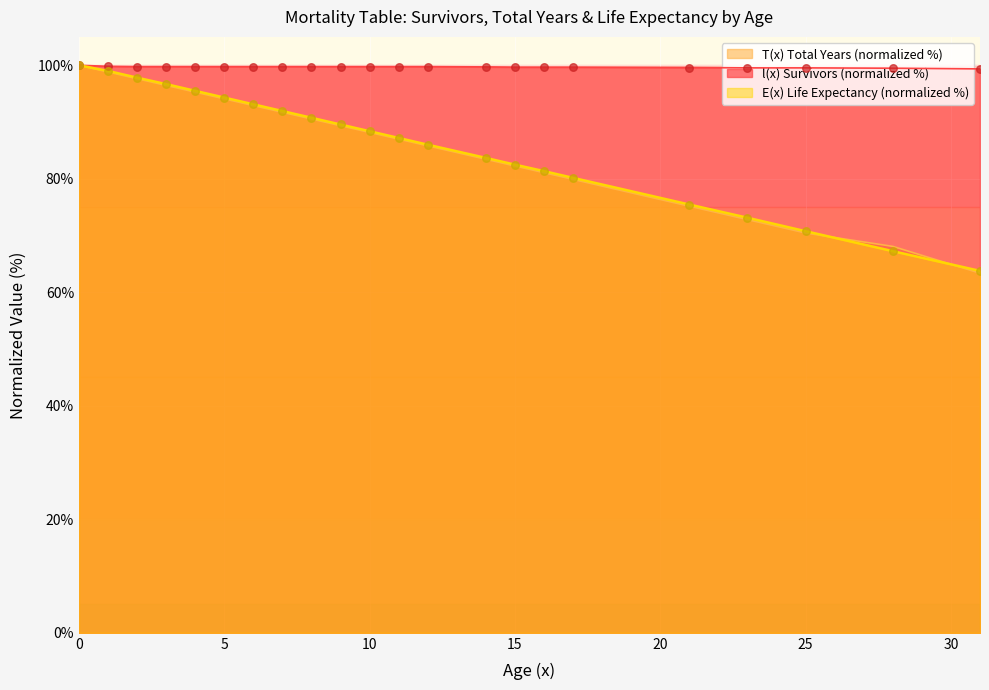

Is the value of E(x) Life Expectancy at 8 greater than the value of T(x) Total Years at 17?

Yes